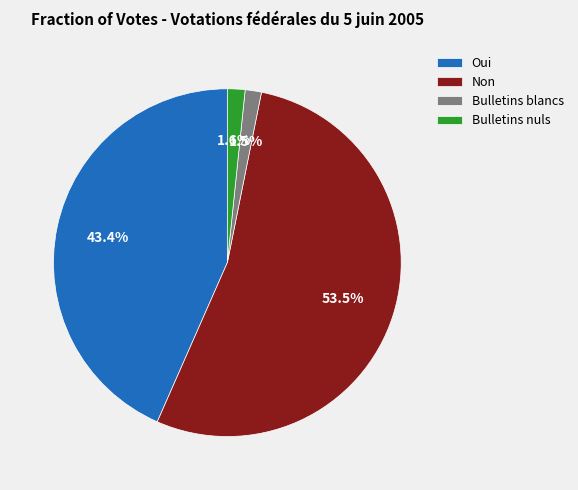

Between Bulletins nuls and Oui, which is larger?

Oui